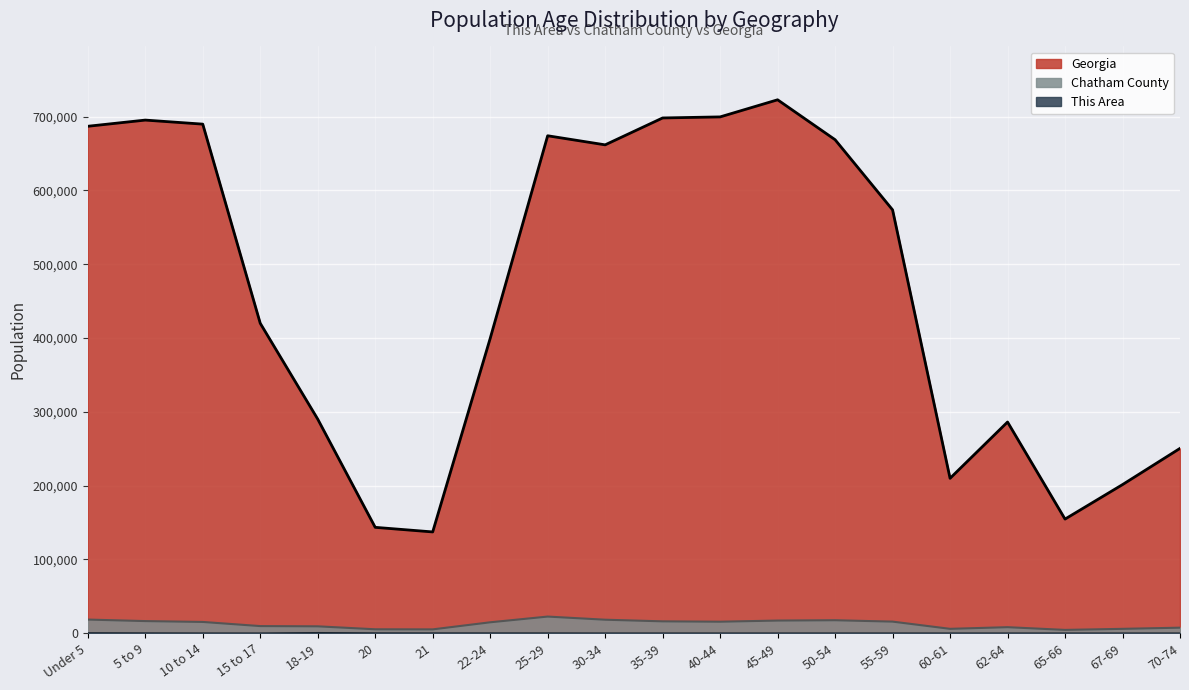

What is the label of the 6th point from the right?

55-59